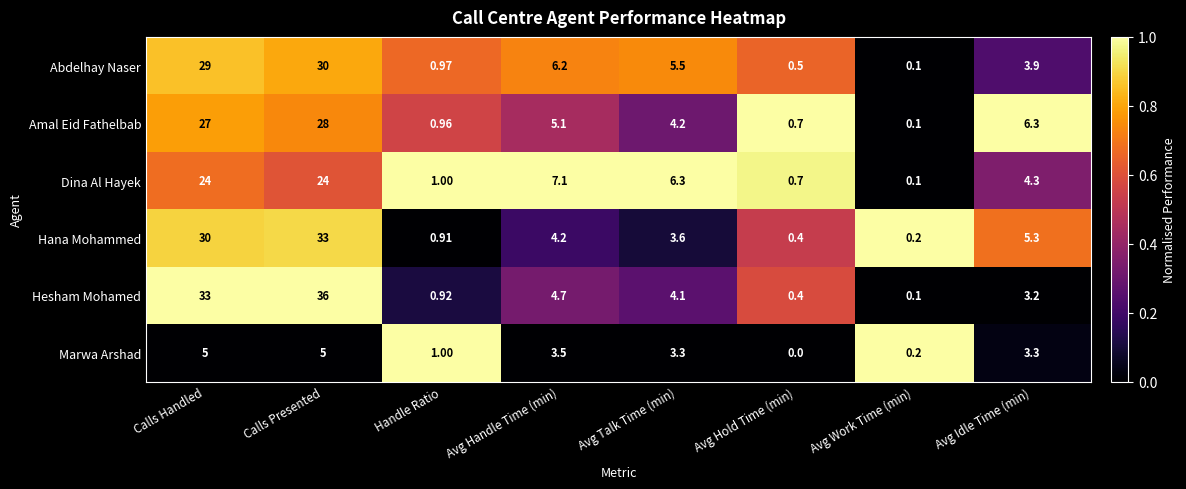

Count the number of categories in the chart.

8